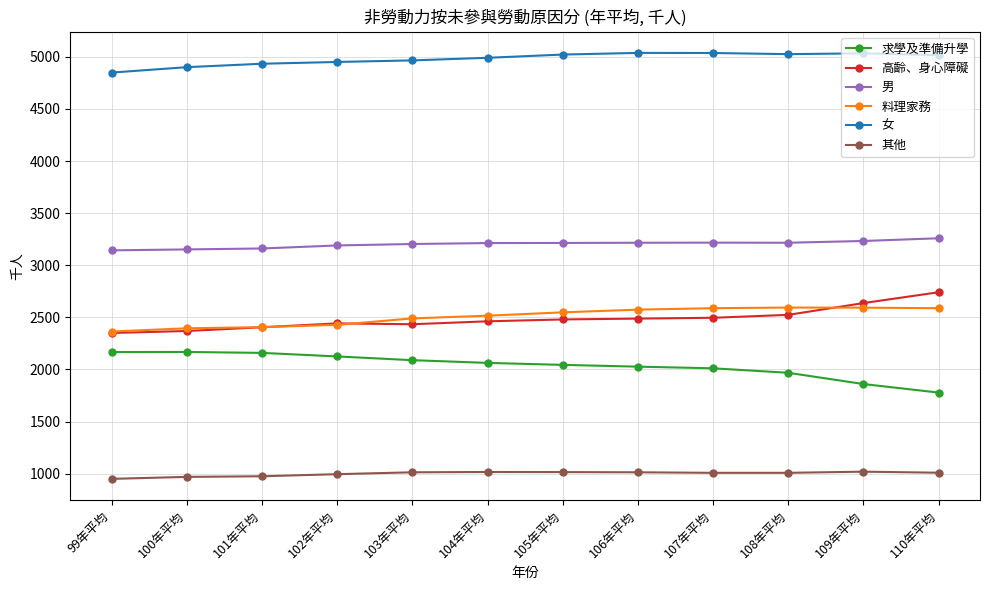

How many distinct data groups are displayed?

6